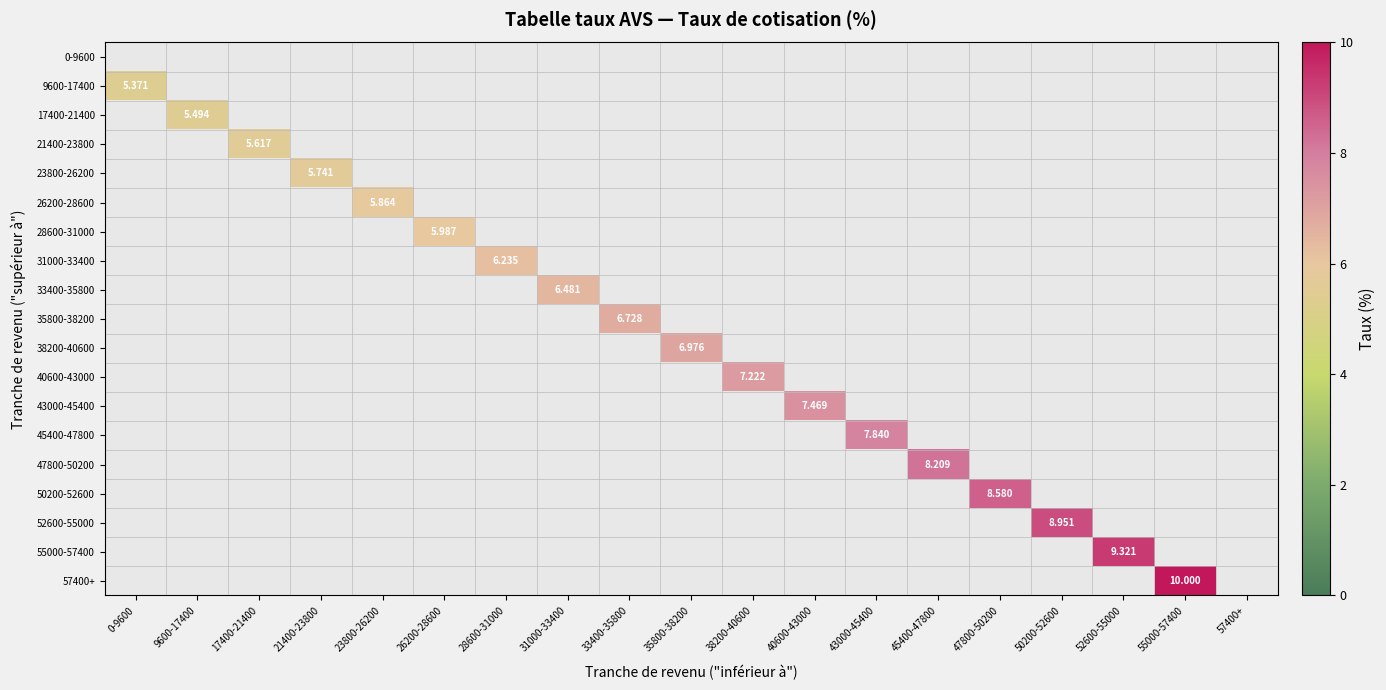

True or false: 40600-43000 has a value of 0.0 at 45400-47800.

True